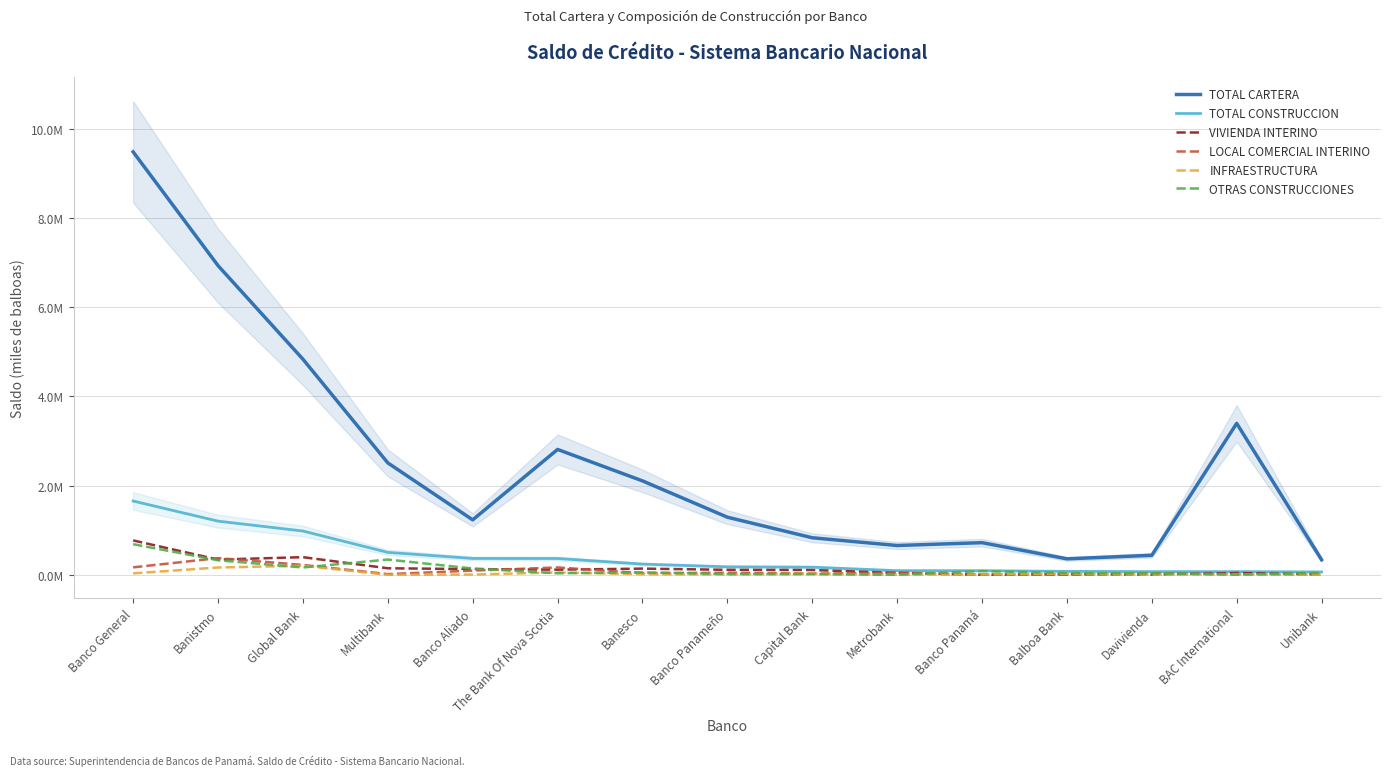

True or false: TOTAL CONSTRUCCION and OTRAS CONSTRUCCIONES intersect in this chart.

False